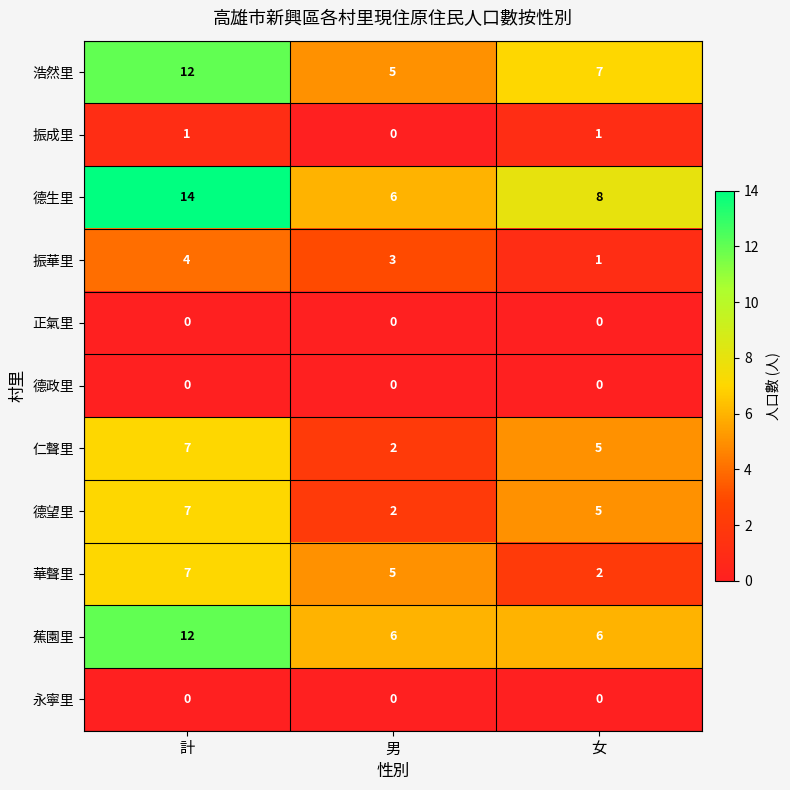

At which label does 德生里 first exceed 8?

計